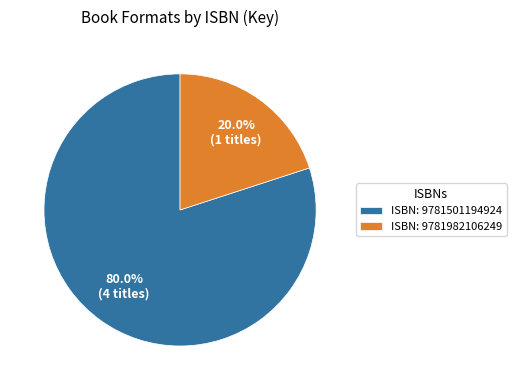

Do ISBN: 9781982106249 and ISBN: 9781501194924 together represent more than half of the pie?

Yes